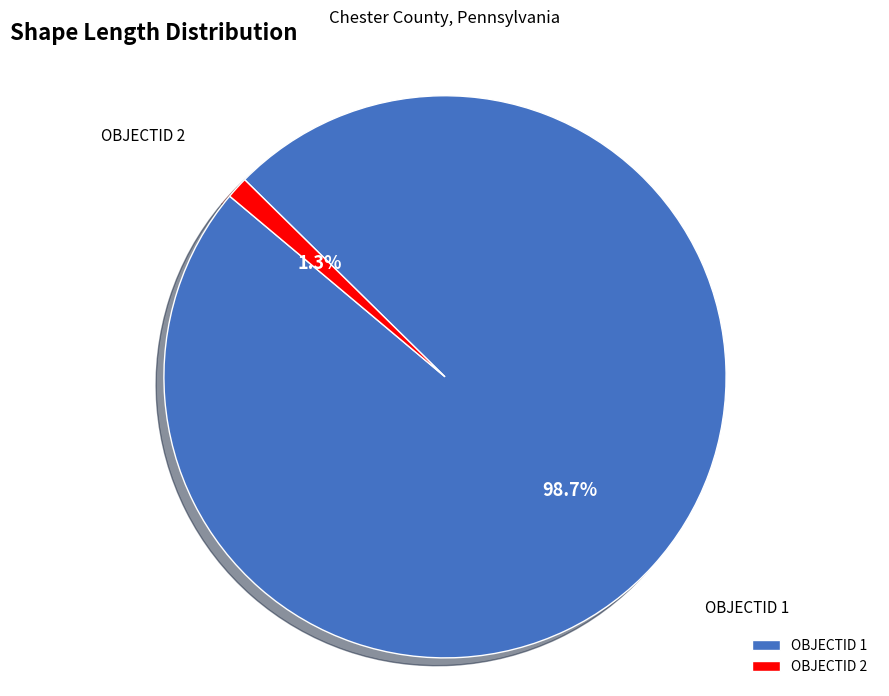

Which has a higher value, OBJECTID 2 or OBJECTID 1?

OBJECTID 1